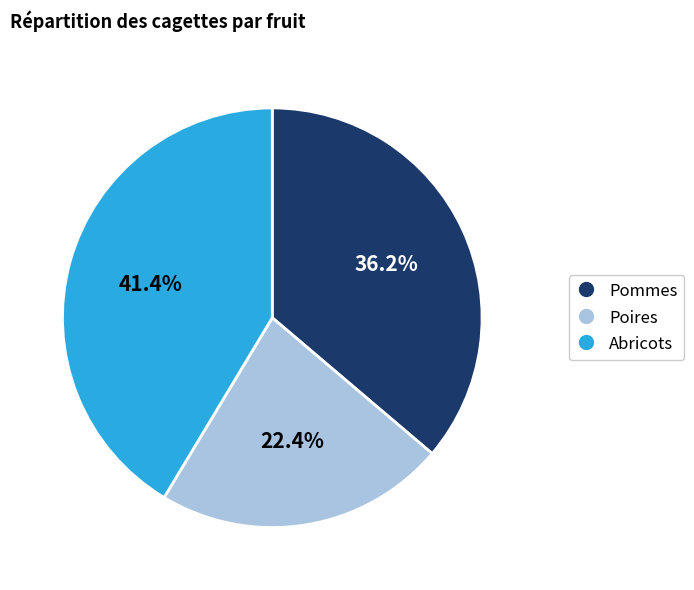

Rank the categories by value from highest to lowest.

Abricots, Pommes, Poires